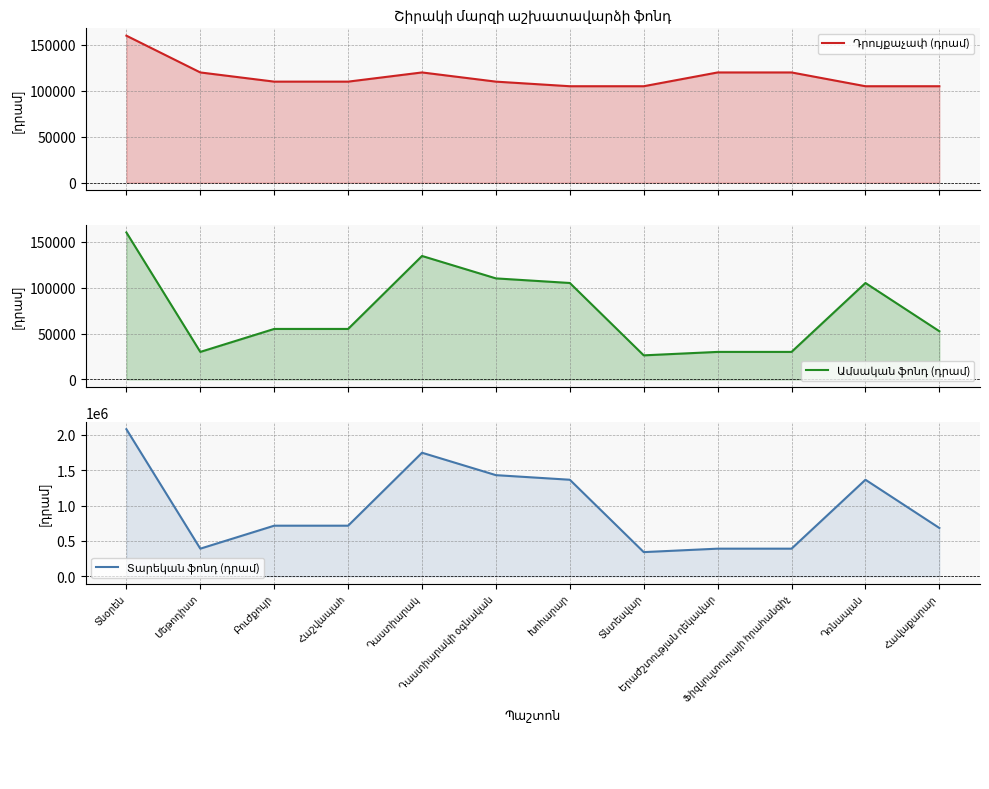

Where is Ամսական ֆոնդ (դրամ) nearest to the value 93125?

Խոհարար